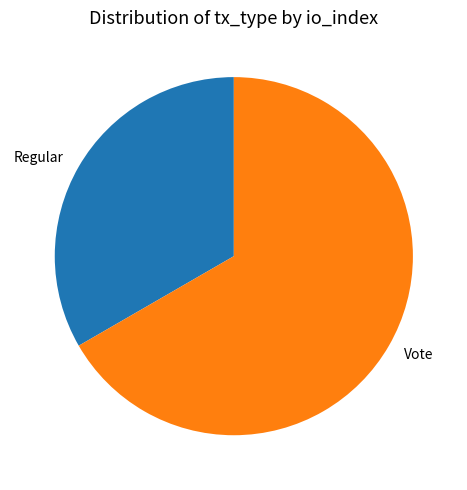

What is the ratio of the value at Vote to the value at Regular?

2.0